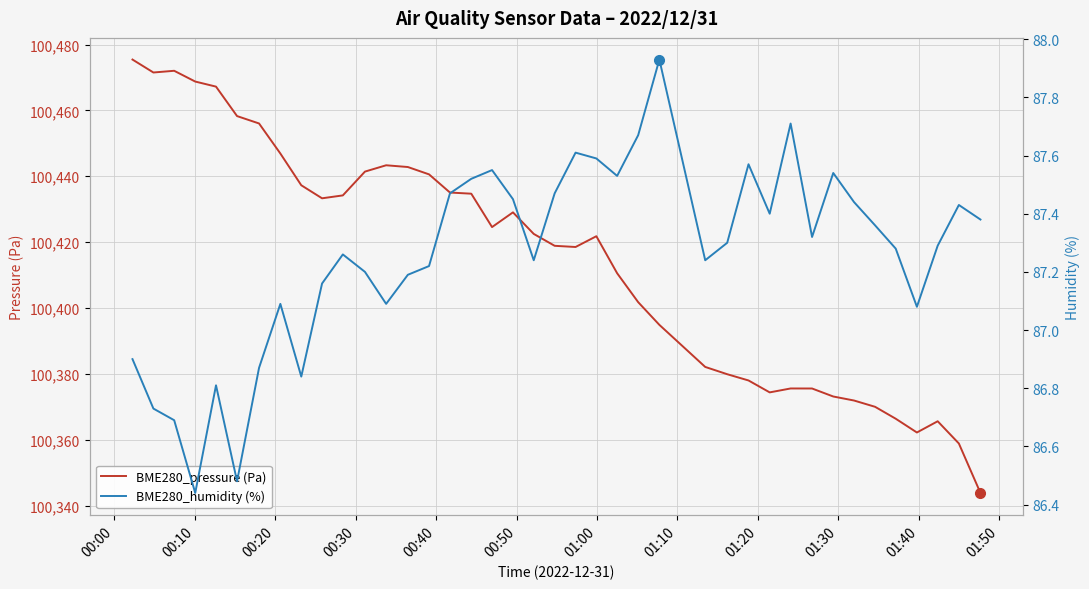

True or false: BME280_pressure (Pa) and BME280_humidity (%) cross at least once.

False